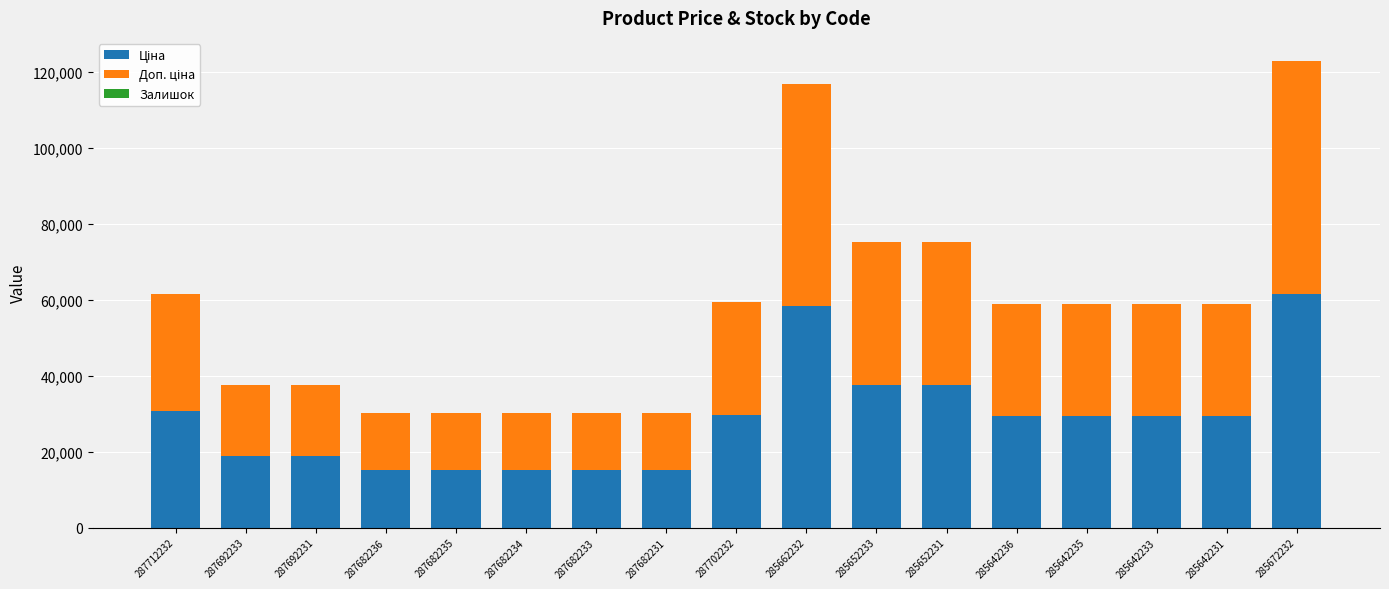

What is the total value across all series at 287682236?

30240.0